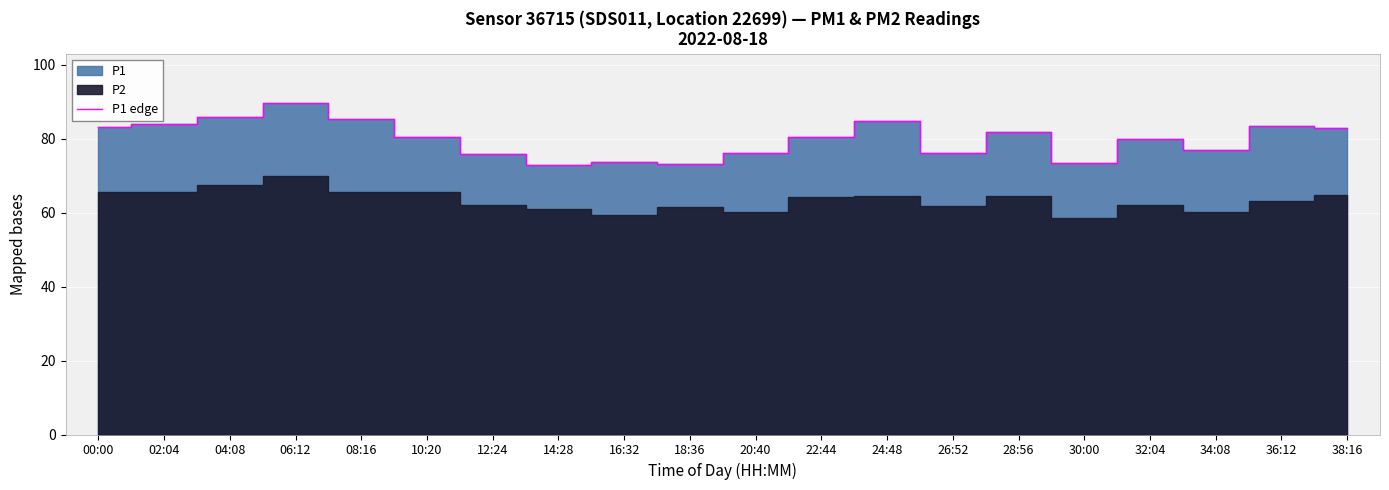

Reading left to right, list all the values displayed in this chart.

00:00=83.2	02:04=83.9	04:08=86.0	06:12=89.5	08:16=85.4	10:20=80.5	12:24=75.8	14:28=72.9	16:32=73.8	18:36=73.3	20:40=76.1	22:44=80.4	24:48=84.9	26:52=76.2	28:56=81.9	30:00=73.5	32:04=79.8	34:08=77.0	36:12=83.4	38:16=83.0